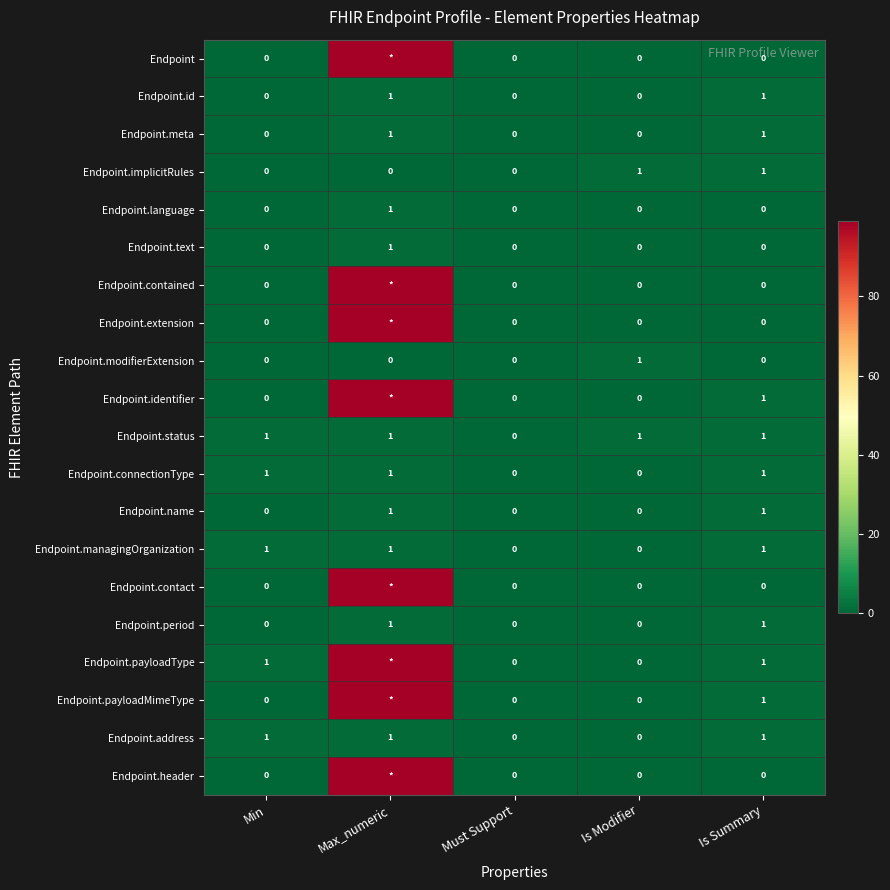

Is the value of Endpoint.period at Max_numeric greater than the value of Endpoint.modifierExtension at Must Support?

Yes